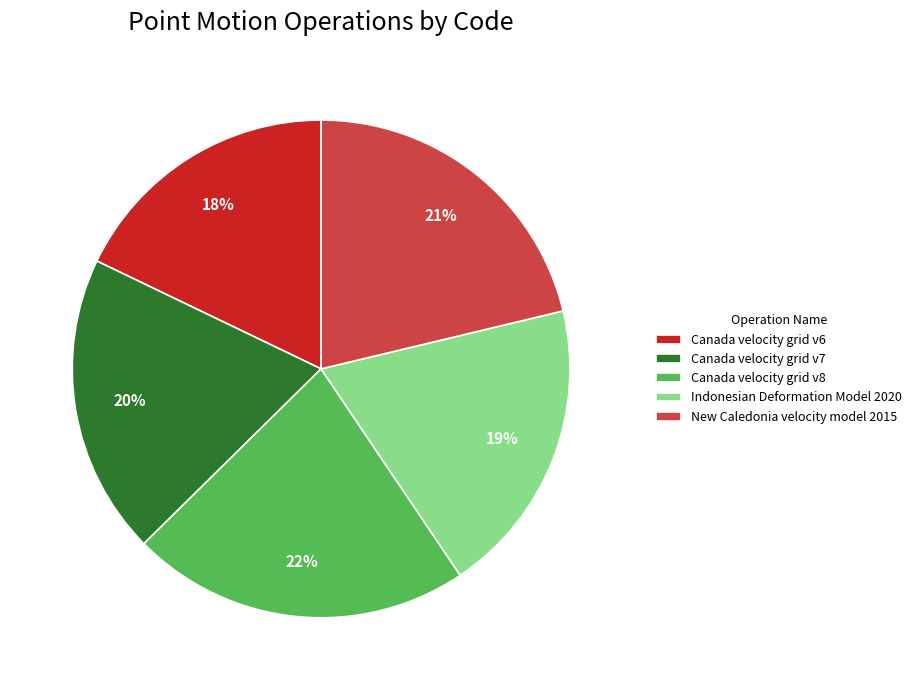

To the nearest percent, what is the average slice percentage?

20%